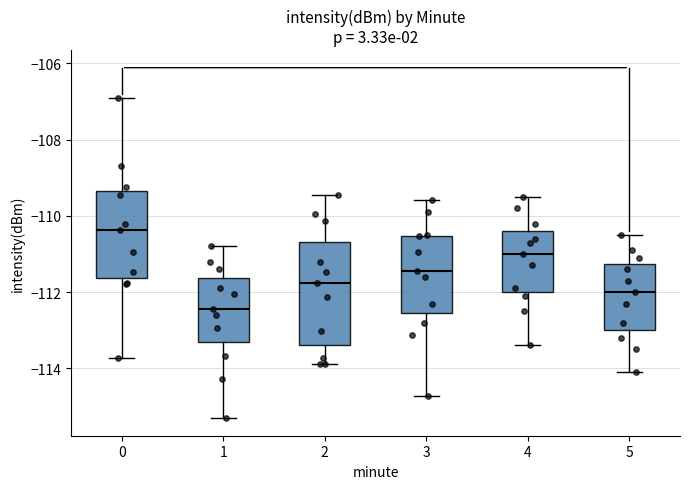

Where does the upper whisker of the box at x = 3 end on the y-axis? The values are not printed on the chart, so give them approximately, as read against the axis.

-109.6